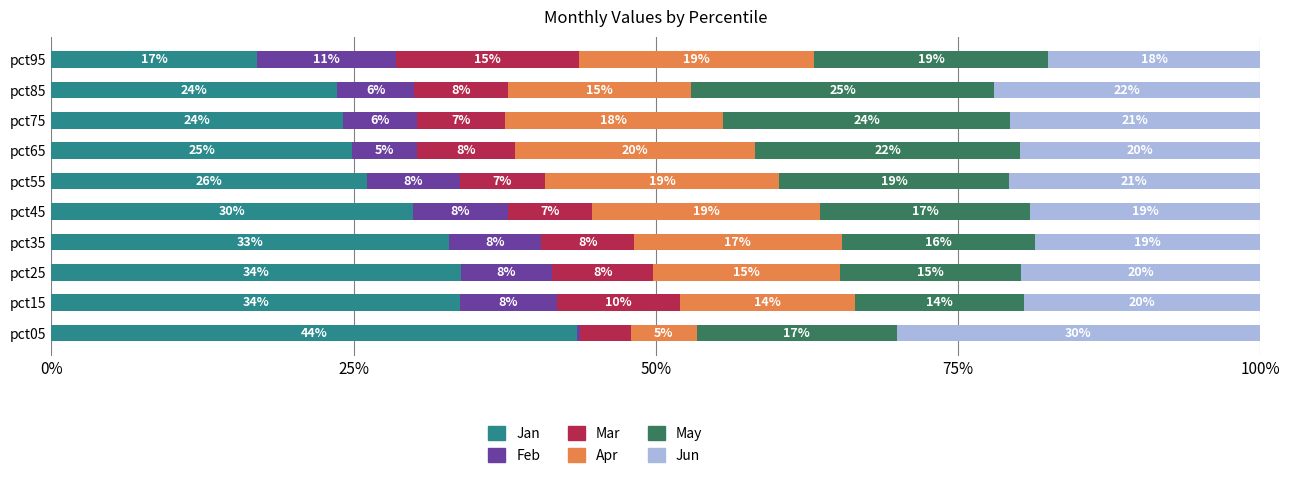

What is the highest value of the Jan series?

43.5